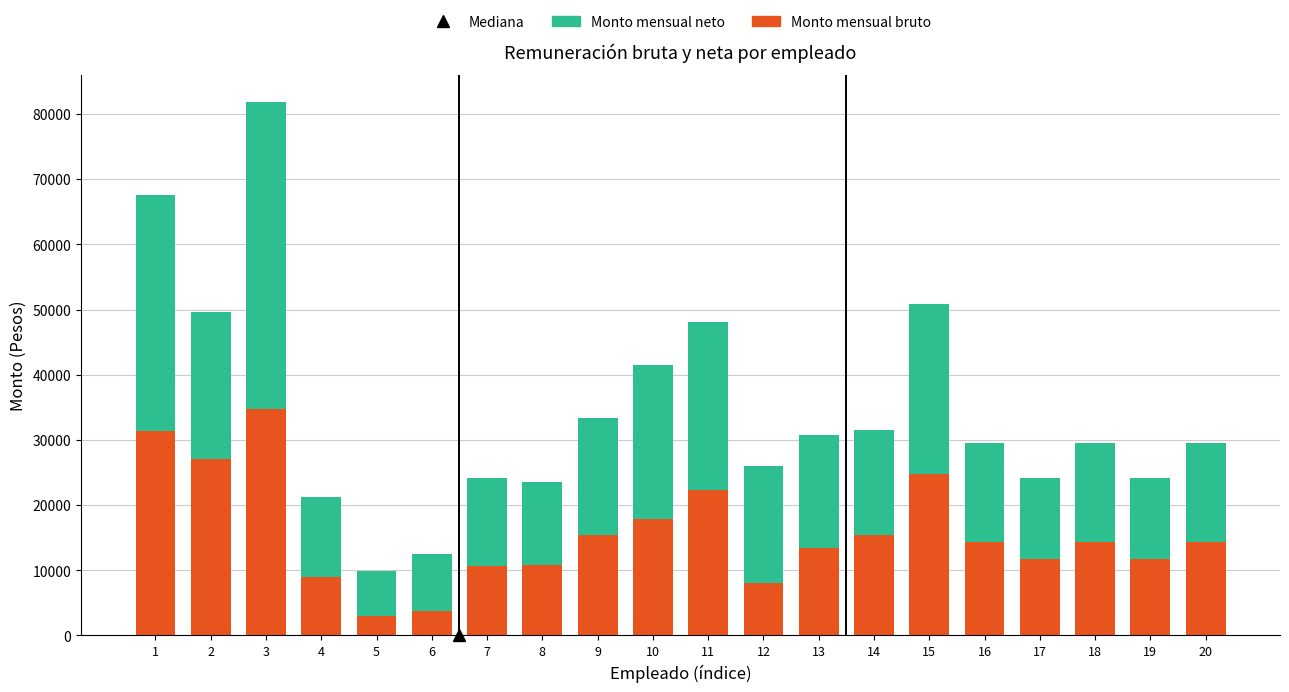

How many categories are shown in the chart?

20